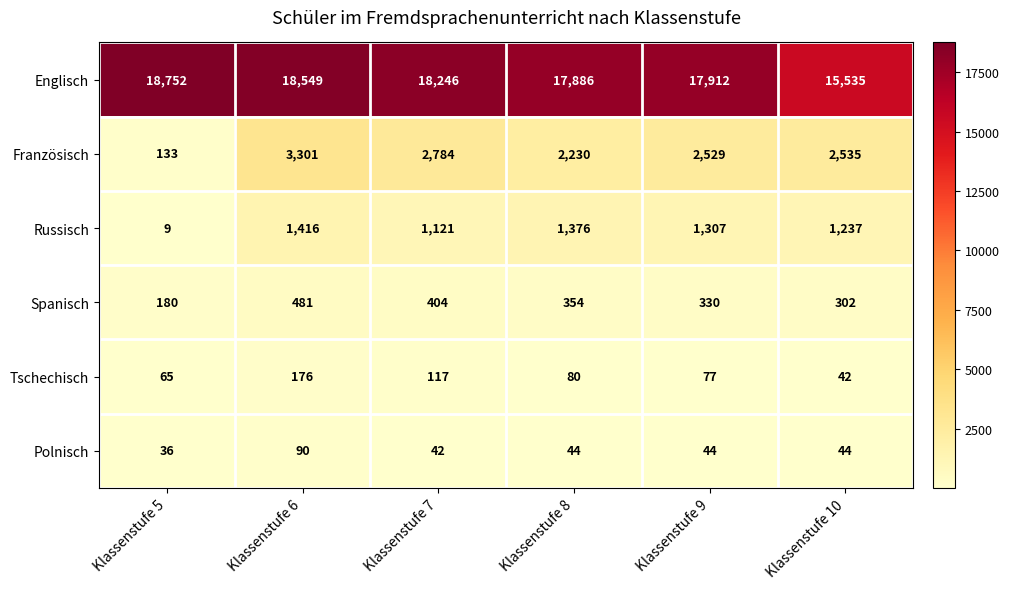

What is the difference between the highest and lowest values at Klassenstufe 7?

18204